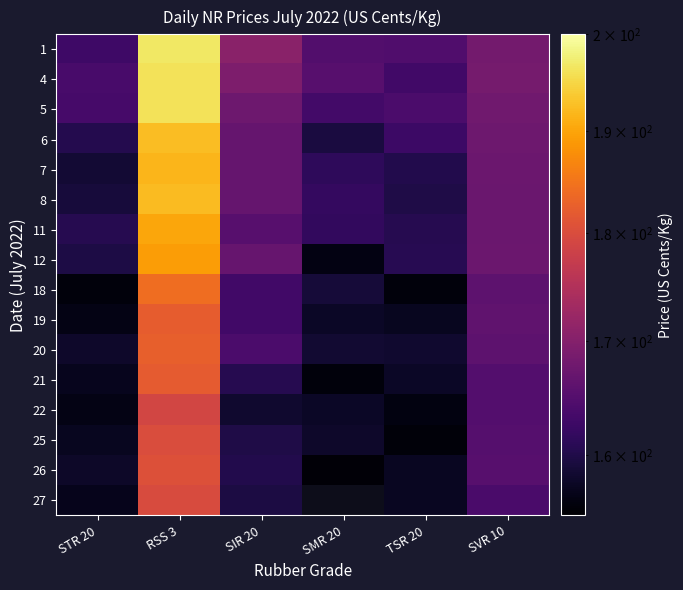

At which category is the sum across all series the highest?

RSS 3